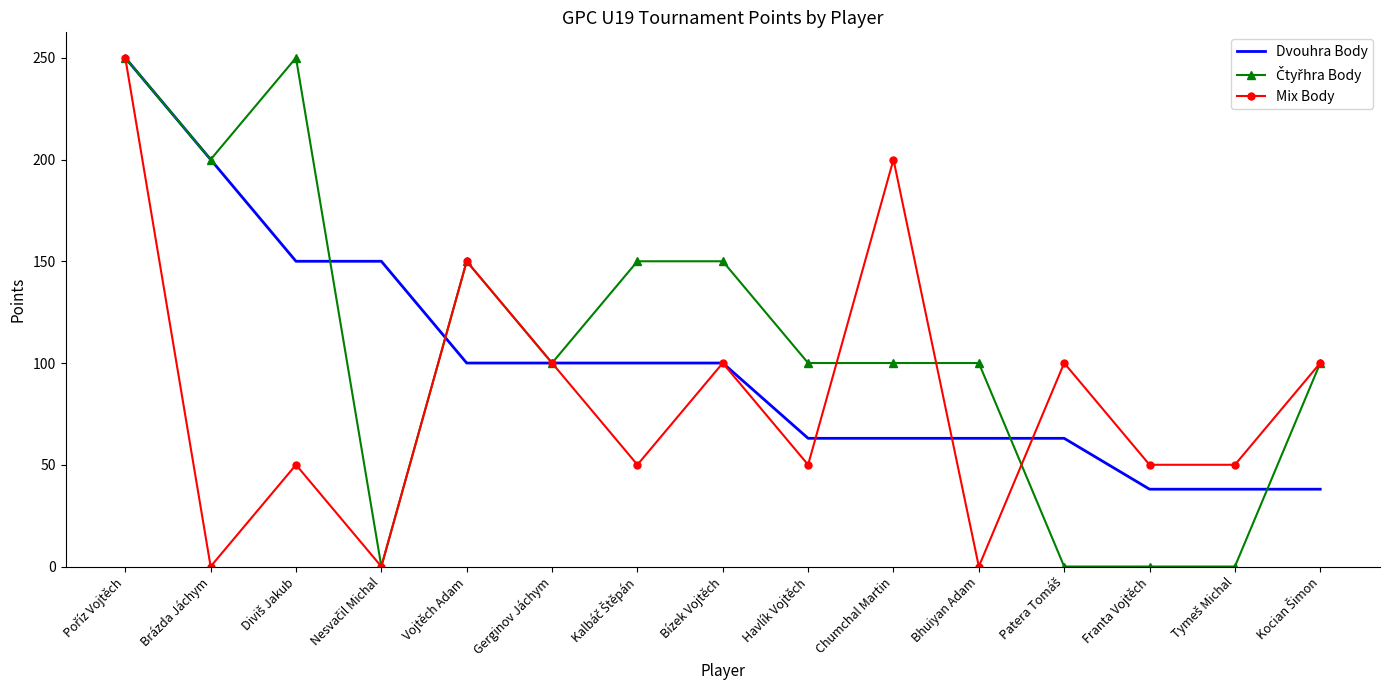

What is the minimum value for Dvouhra Body?

38